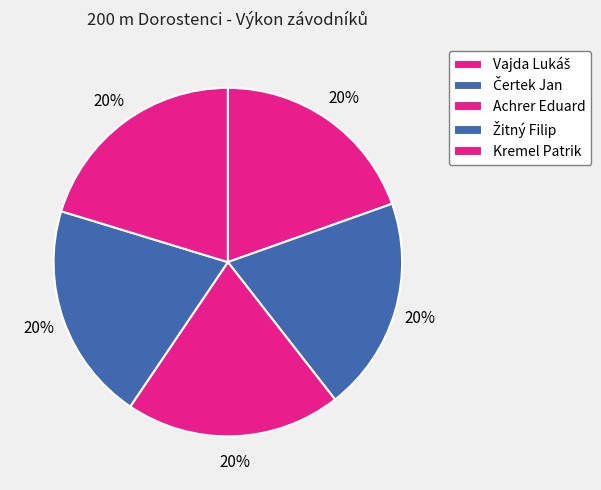

What percentage is NOT represented by Kremel Patrik?

79.7%